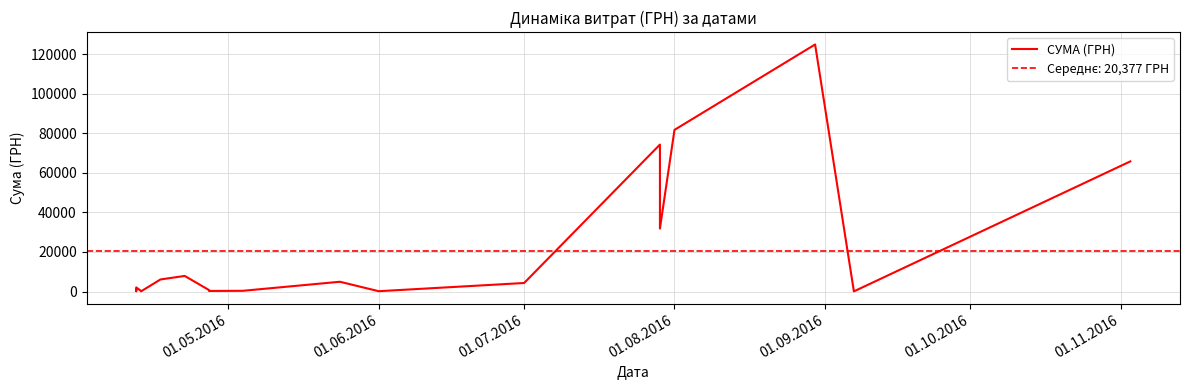

What is the difference between the values at 01.08.2016 and 16?

81462.2